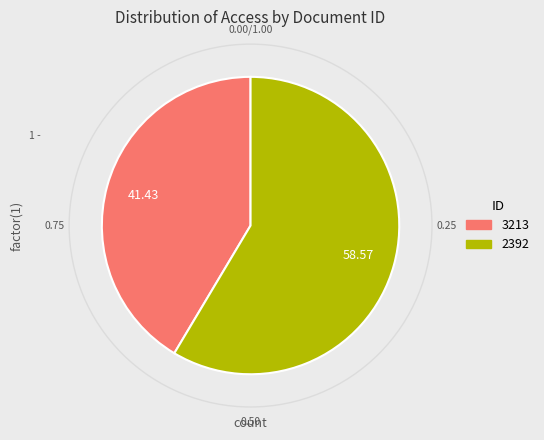

How many slices are in this pie chart?

2